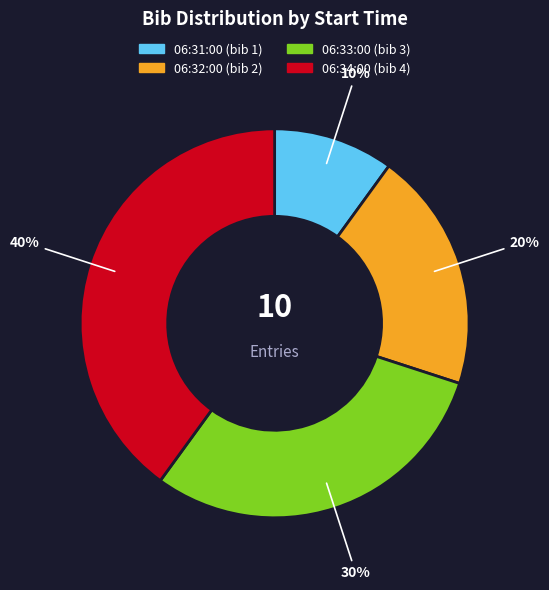

Is the sum of 06:31:00 and 06:32:00 greater than half?

No